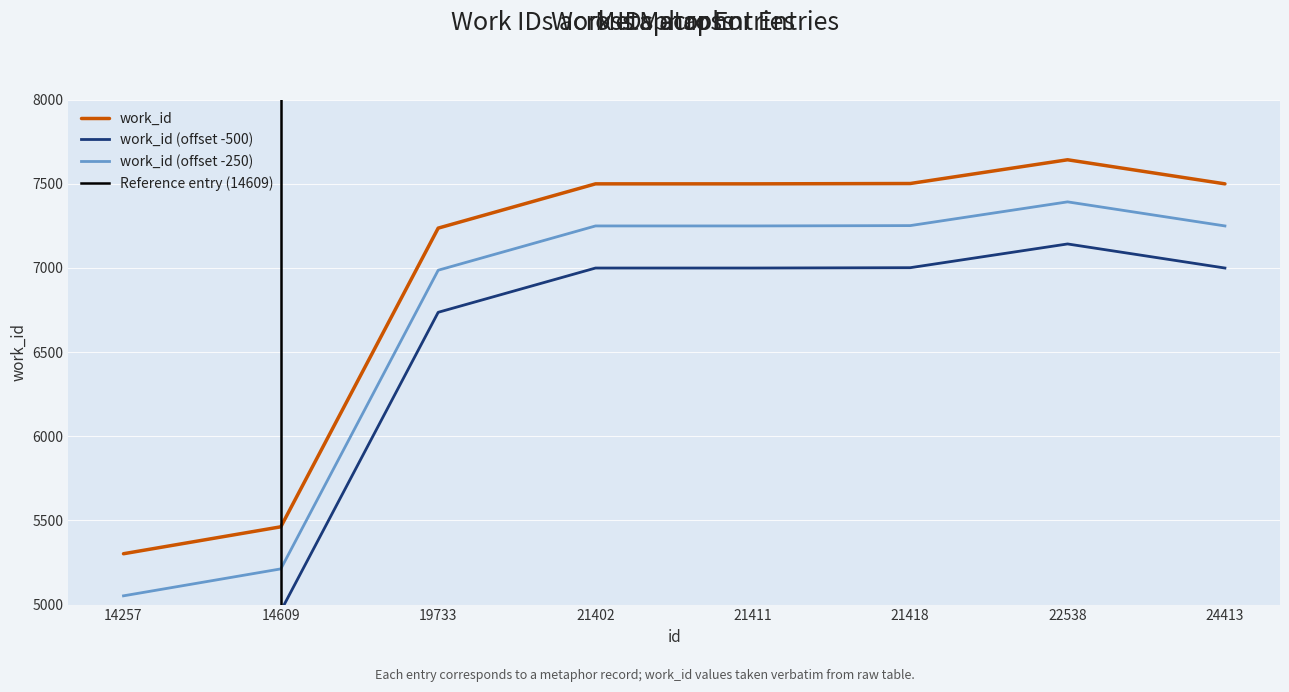

Which has a higher value, 19733 or 24413?

24413